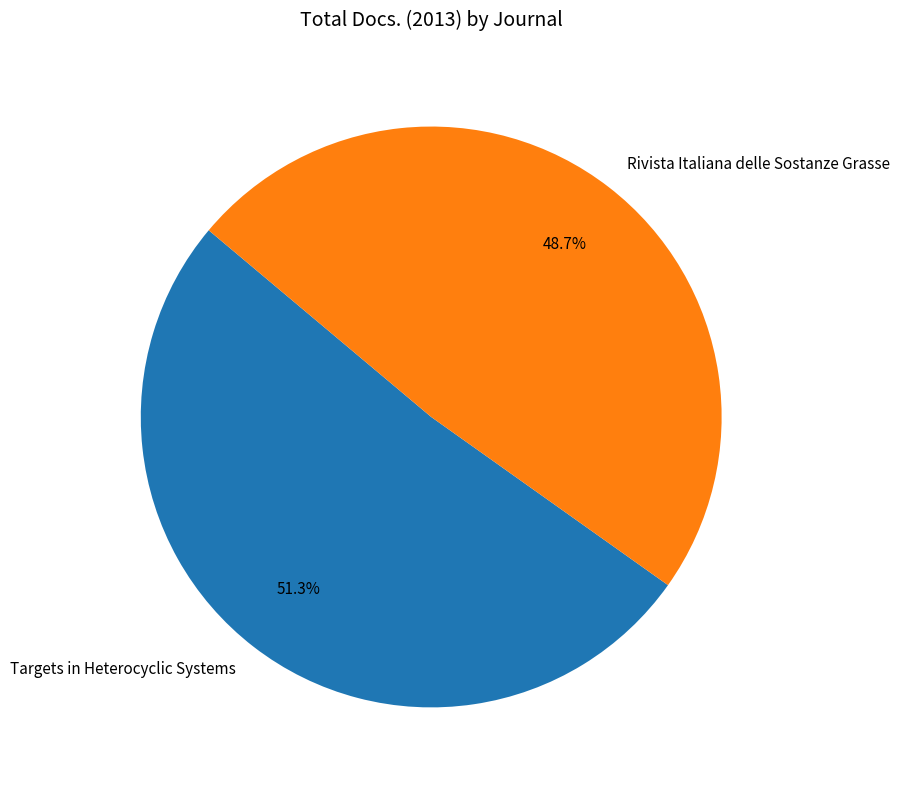

What is the largest slice in the pie chart?

Targets in Heterocyclic Systems